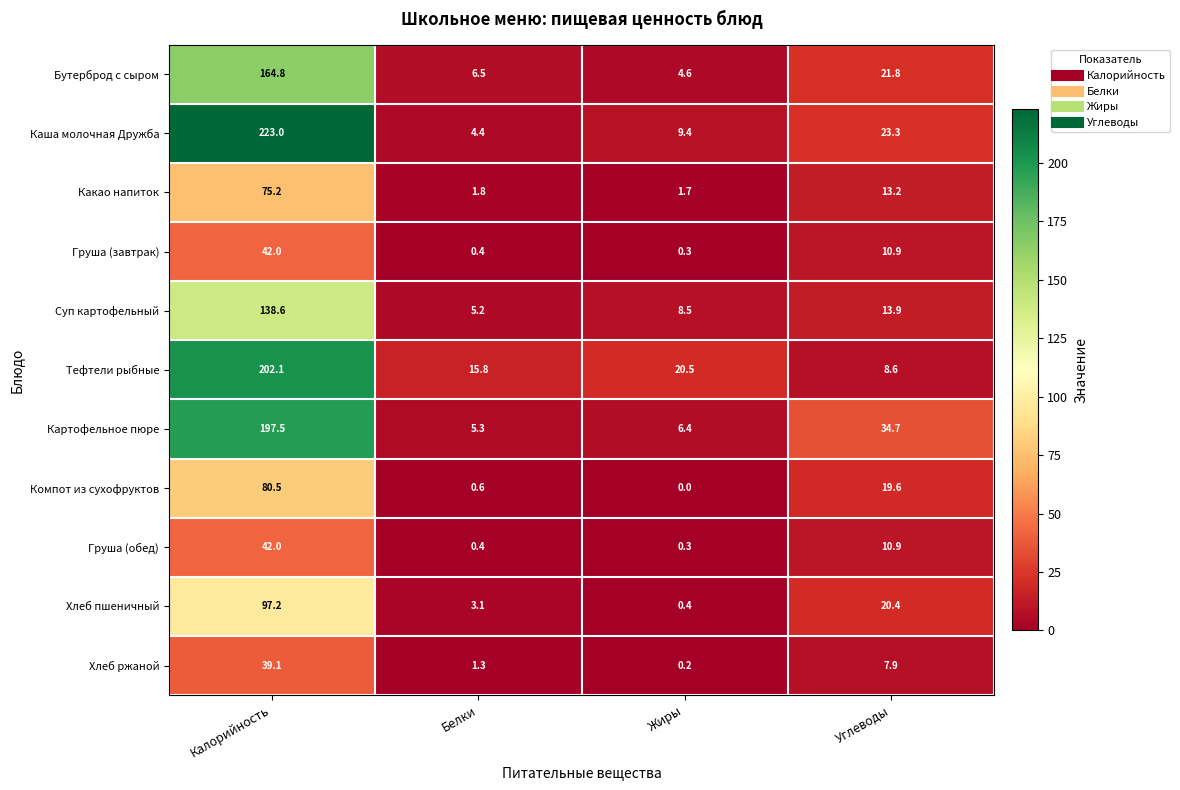

True or false: Тефтели рыбные has a value of 15.8 at Белки.

True